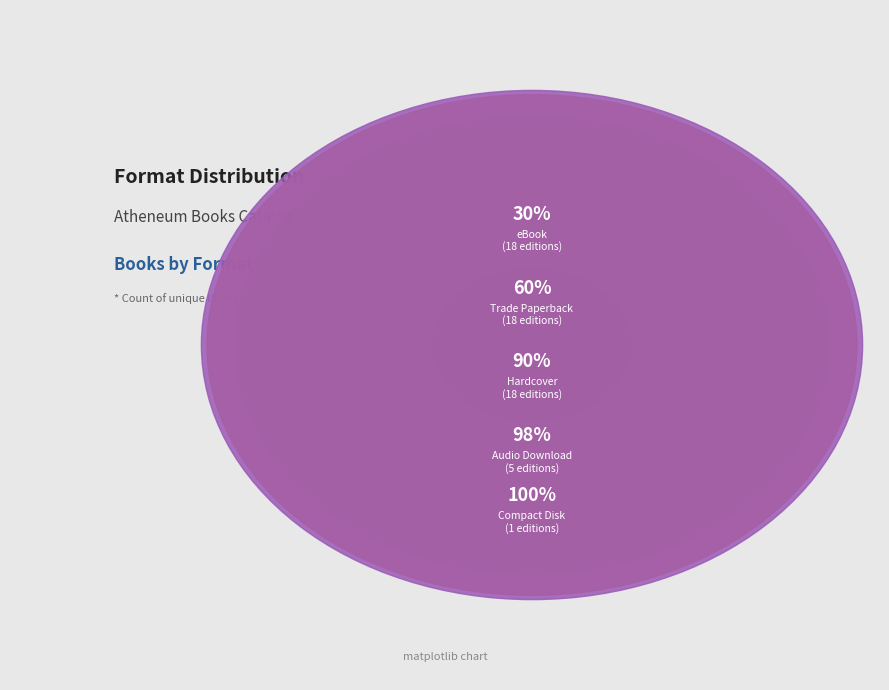

How many segments does this pie chart have?

5